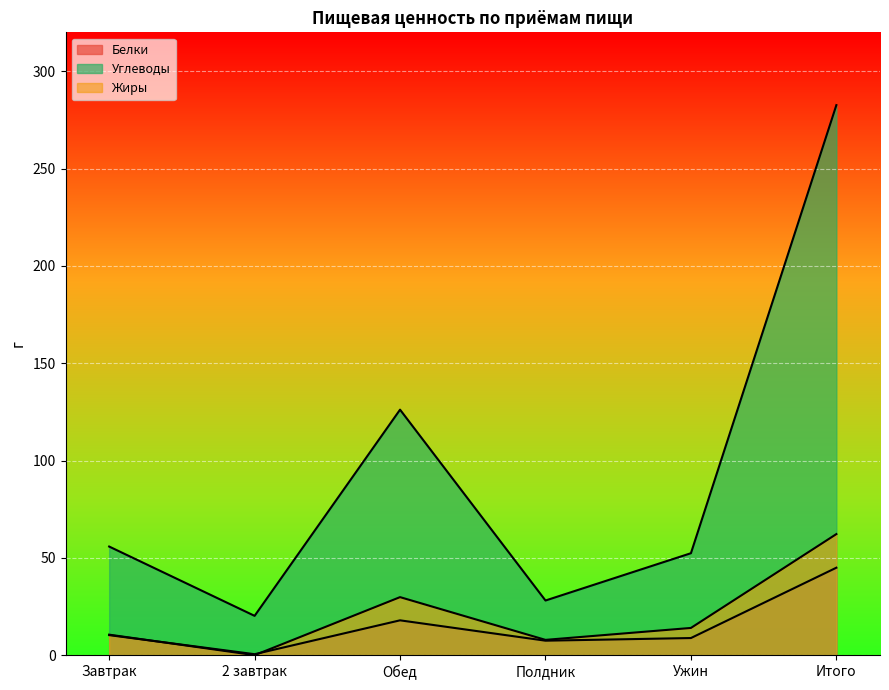

Which series has the largest range (max minus min)?

Углеводы